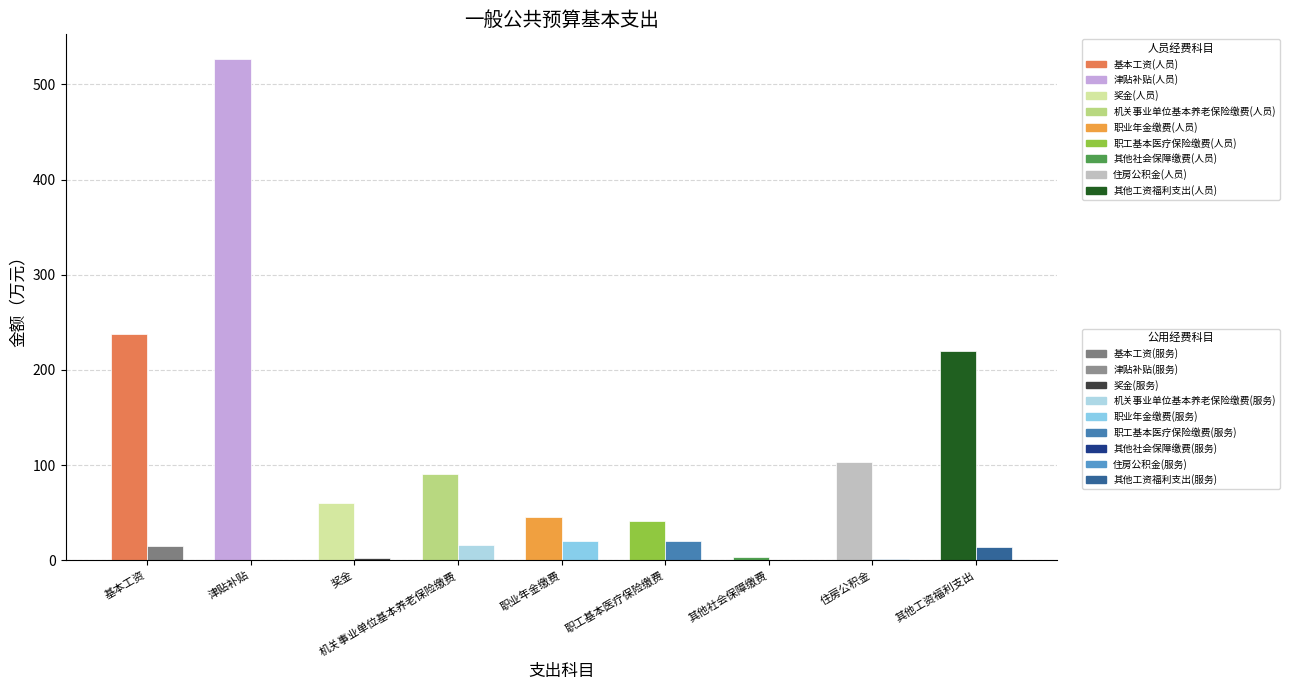

The 工资福利支出 series shows 90.3 at 机关事业单位基本养老保险缴费. True or false?

True